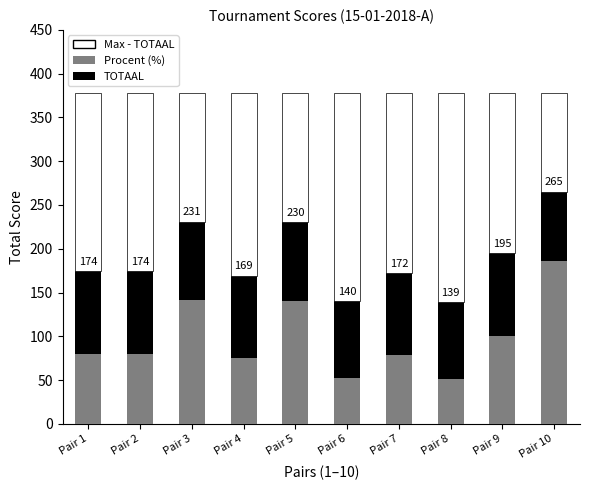

Between Pair 1 and Pair 7, which series saw the biggest shift?

TOTAAL